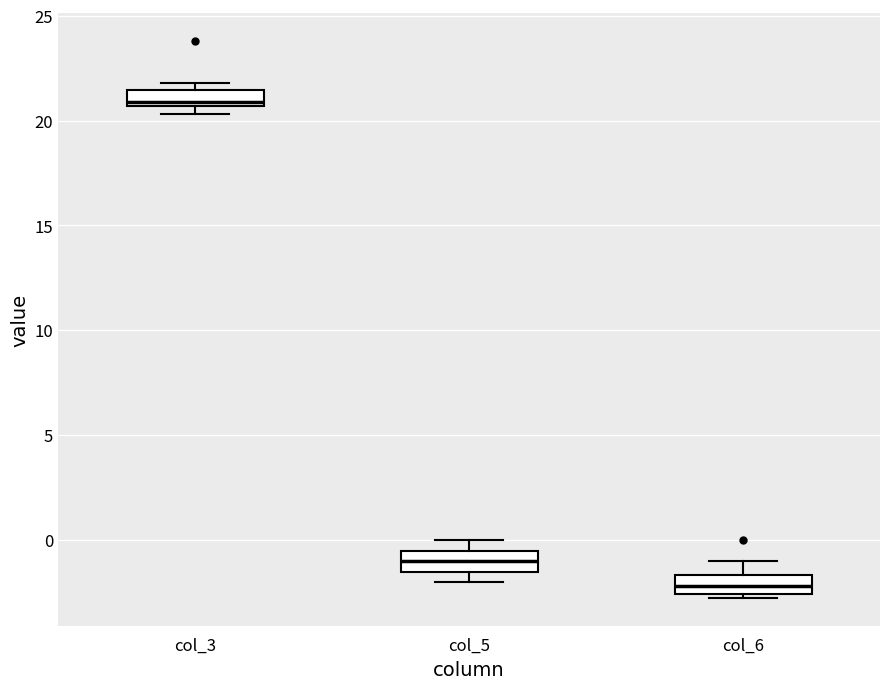

Reading left to right, read every box against the y-axis: the position of its median line, the range the box covers, and the ends of its whiskers. The values are not printed on the chart, so give them approximately, as read against the axis.

col_3: median 21.0, box 20.5 to 21.5, whiskers 20.5 (below the box's lower edge) to 22.0
col_5: median -1.0, box -1.5 to -0.5, whiskers -2.0 to 0.0
col_6: median -2.0, box -2.5 to -1.5, whiskers -3.0 to -1.0